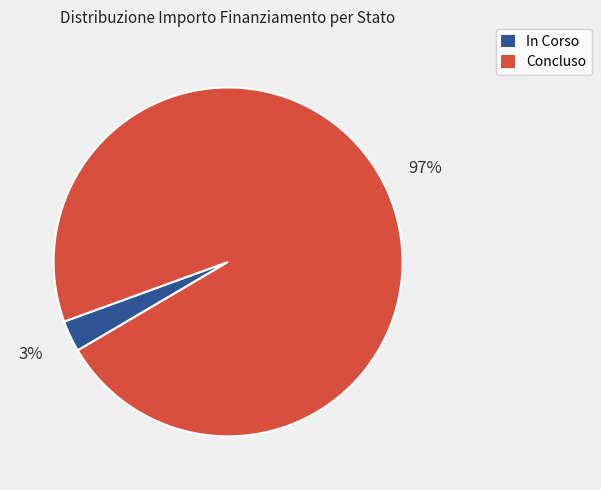

The In Corso slice represents 3% of the pie. True or false?

True